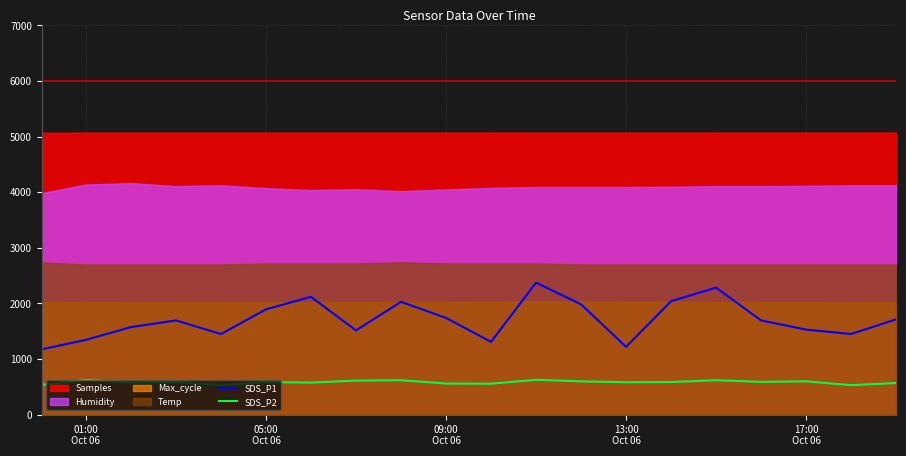

What is the highest value of the SDS_P1 series?

2374.5